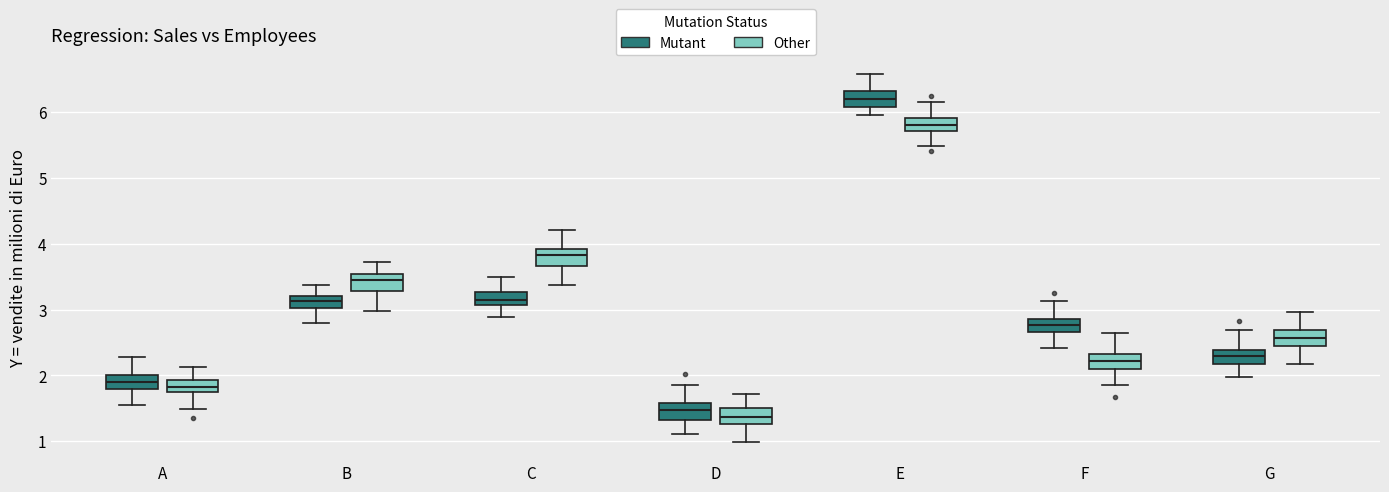

Reading left to right, transcribe this box plot: for each box, give where its median line is, the range the box spans, and where its two whiskers end, as read against the y-axis. The values are not printed on the chart, so give them approximately, as read against the axis.

A (Mutant): median 1.9, box 1.8 to 2.0, whiskers 1.5 to 2.3
A (Other): median 1.8, box 1.7 to 1.9, whiskers 1.5 to 2.1
B (Mutant): median 3.1, box 3.0 to 3.2, whiskers 2.8 to 3.4
B (Other): median 3.4, box 3.3 to 3.5, whiskers 3.0 to 3.7
C (Mutant): median 3.1 (inside the box), box 3.1 to 3.3, whiskers 2.9 to 3.5
C (Other): median 3.8, box 3.7 to 3.9, whiskers 3.4 to 4.2
D (Mutant): median 1.5, box 1.3 to 1.6, whiskers 1.1 to 1.9
D (Other): median 1.4, box 1.3 to 1.5, whiskers 1.0 to 1.7
E (Mutant): median 6.2, box 6.1 to 6.3, whiskers 6.0 to 6.6
E (Other): median 5.8, box 5.7 to 5.9, whiskers 5.5 to 6.1
F (Mutant): median 2.8, box 2.7 to 2.9, whiskers 2.4 to 3.1
F (Other): median 2.2, box 2.1 to 2.3, whiskers 1.8 to 2.6
G (Mutant): median 2.3, box 2.2 to 2.4, whiskers 2.0 to 2.7
G (Other): median 2.6, box 2.5 to 2.7, whiskers 2.2 to 3.0